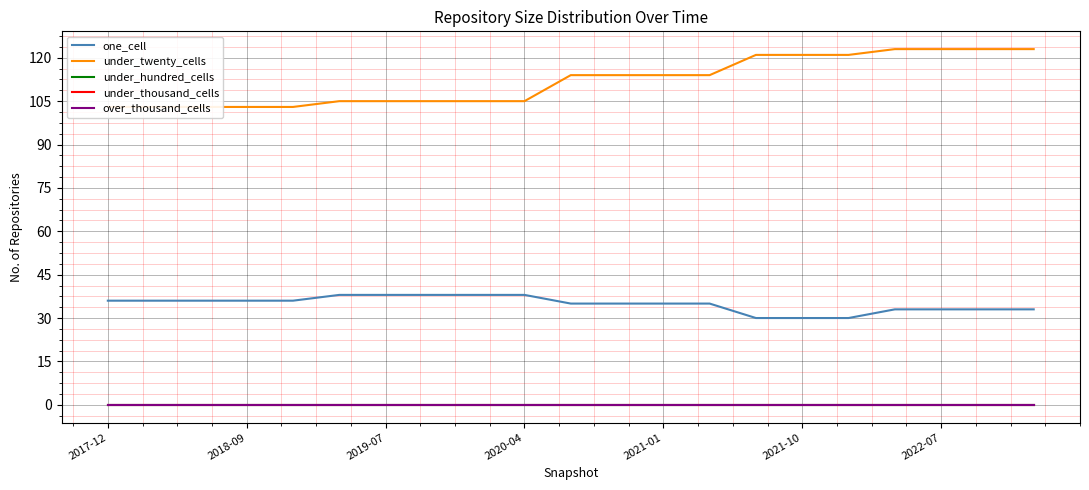

True or false: under_hundred_cells has more than 2 points higher than both neighbors.

False